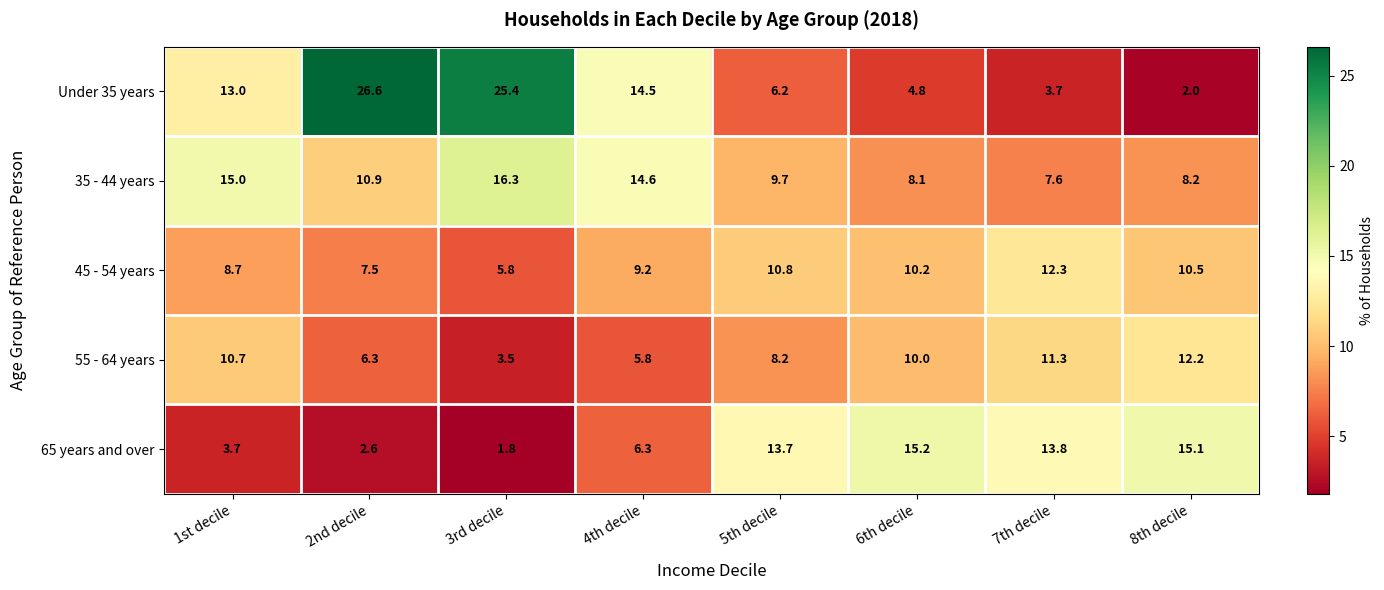

What value does the 55 - 64 years series have at 5th decile?

8.2